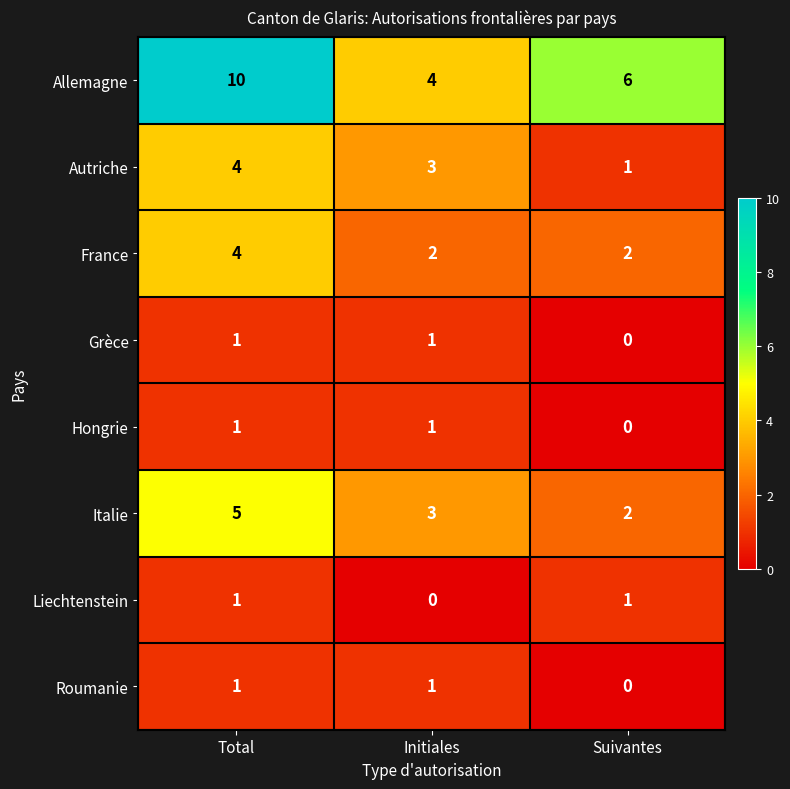

Count the number of categories in the chart.

3